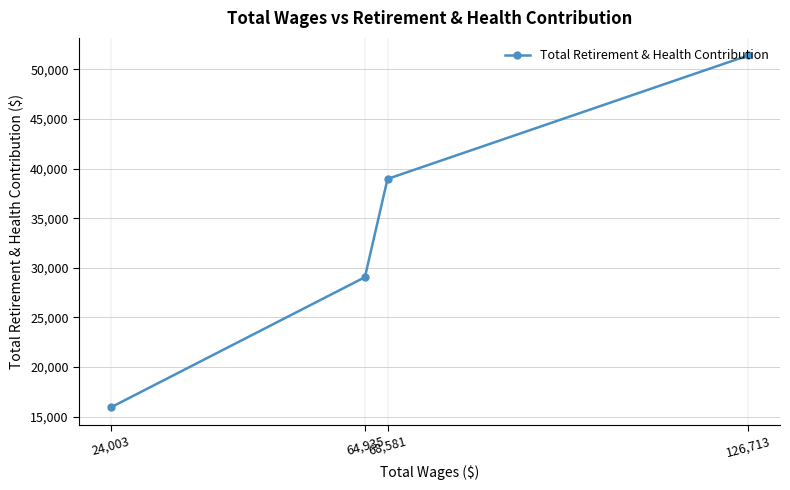

How many distinct data groups are displayed?

1